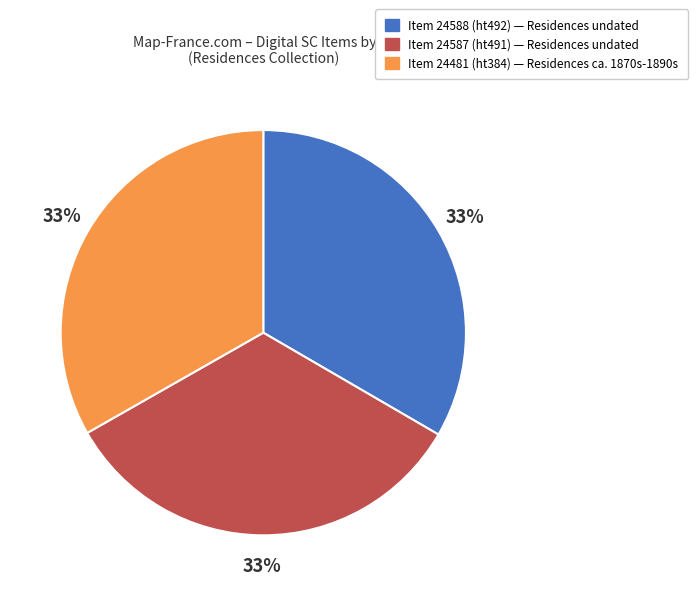

Do Item 24588 and Item 24481 together represent more than half of the pie?

Yes